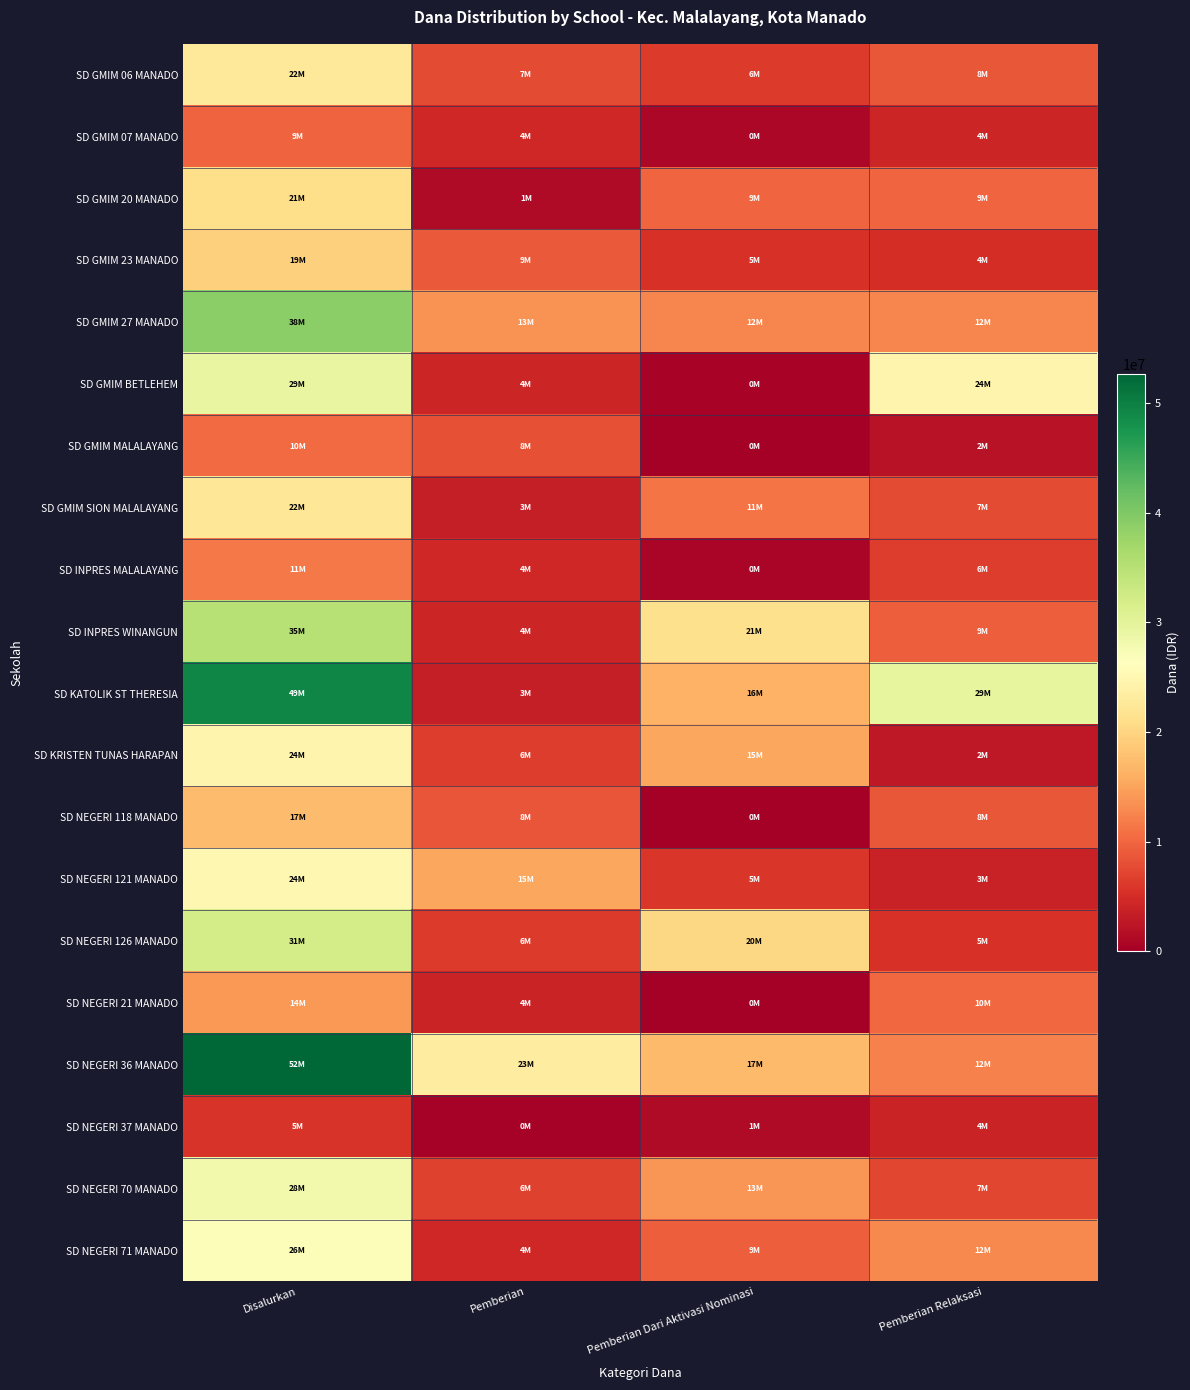

What is the difference between the highest and lowest values at Pemberian?

23175000